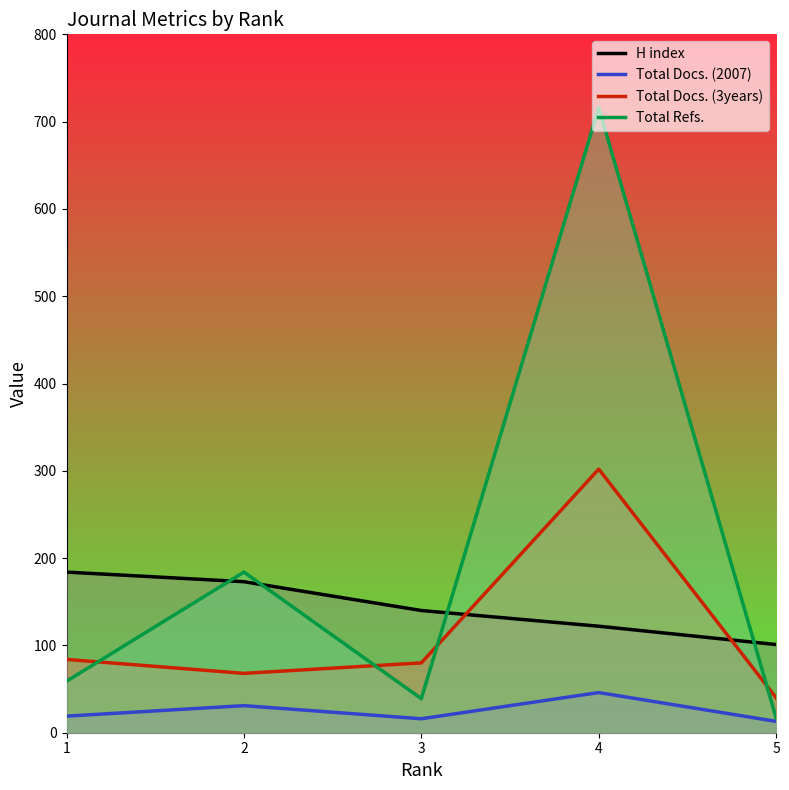

The value of H index at 2 is 173. True or false?

True